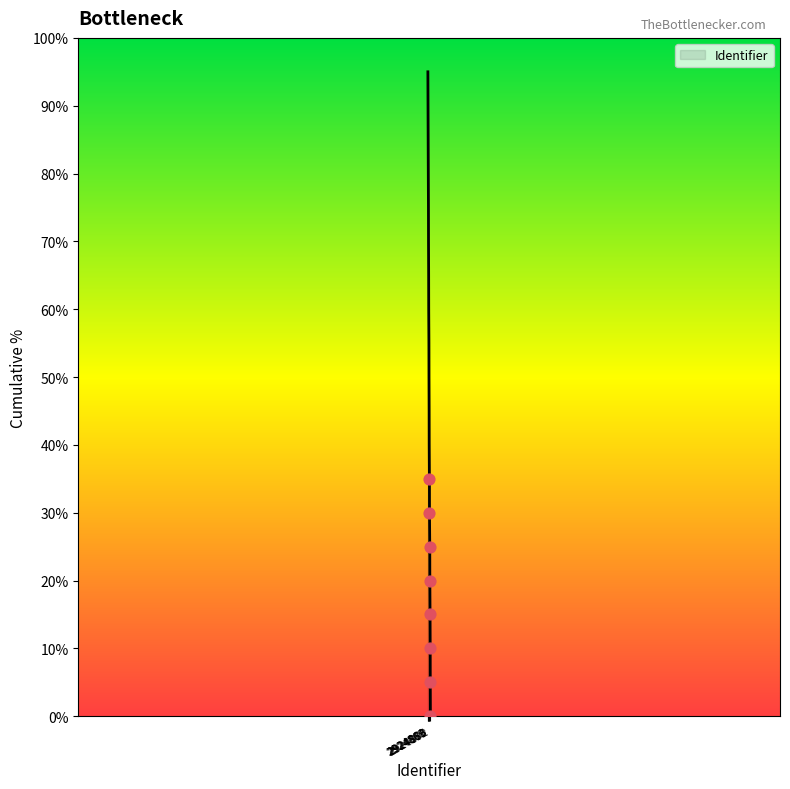

What is the difference between the maximum and minimum values?

95.0